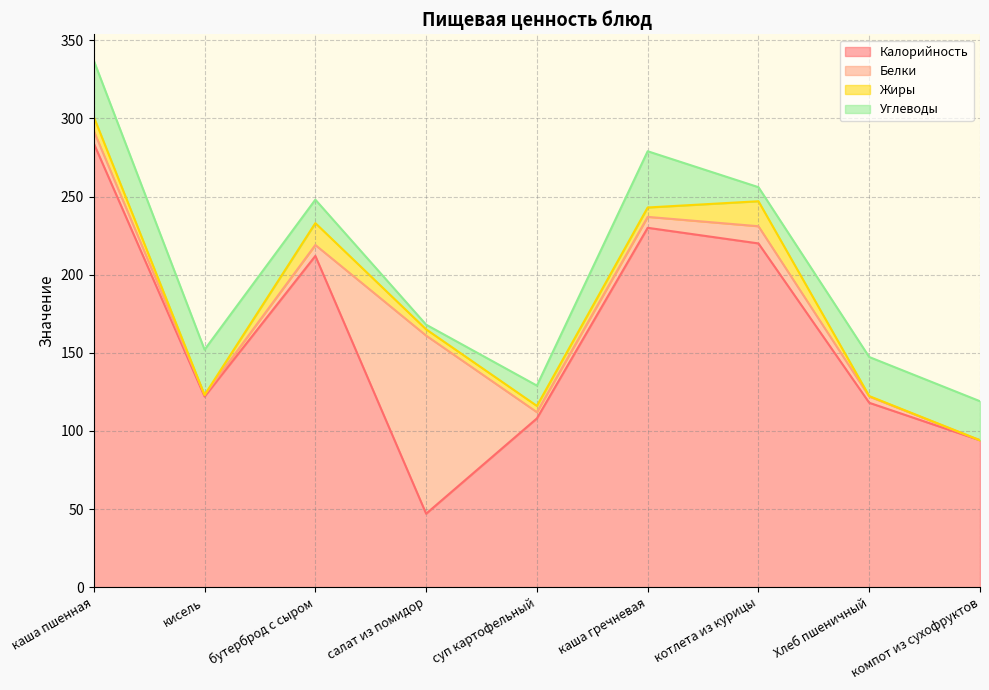

What are all the series names shown in the legend?

Калорийность, Белки, Жиры, Углеводы